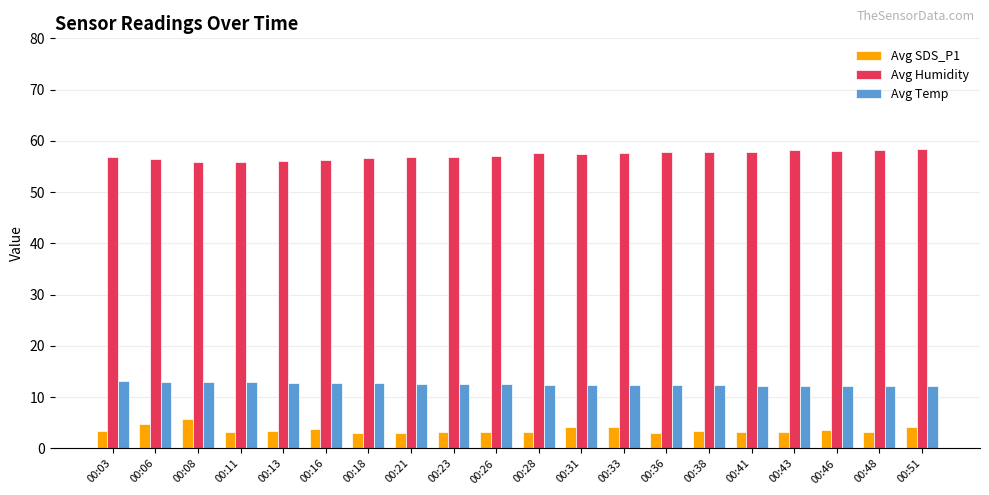

What is the total value across all series at 00:11?

72.0